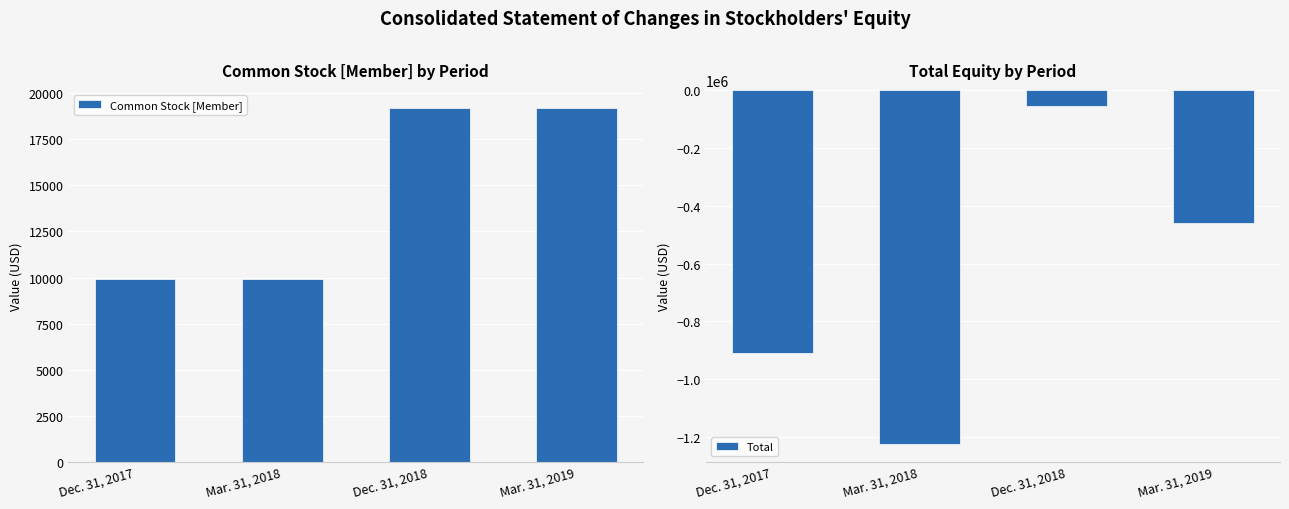

Where is Common Stock [Member] nearest to the value 14563?

Dec. 31, 2018